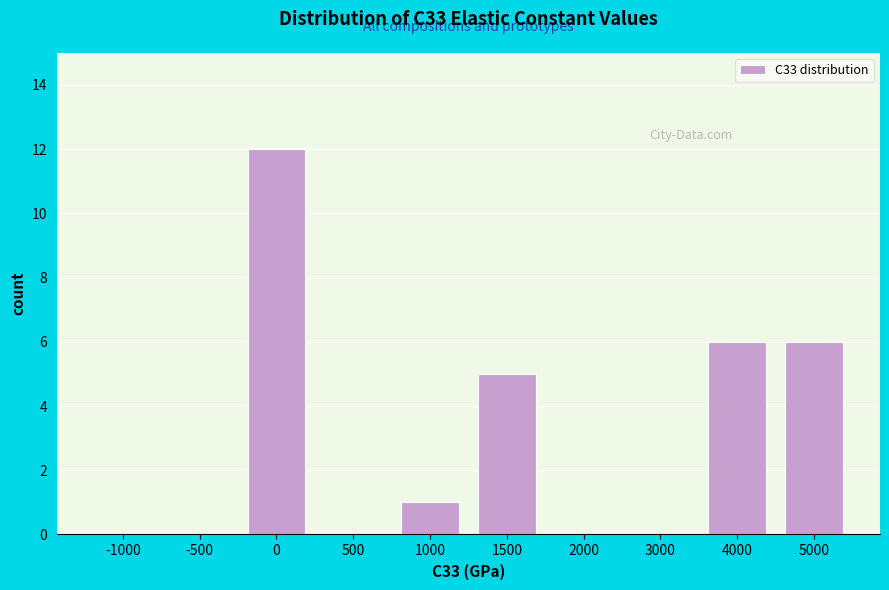

Reading left to right, extract all data points from this chart.

-1000=0	-500=0	0=12	500=0	1000=1	1500=5	2000=0	3000=0	4000=6	5000=6